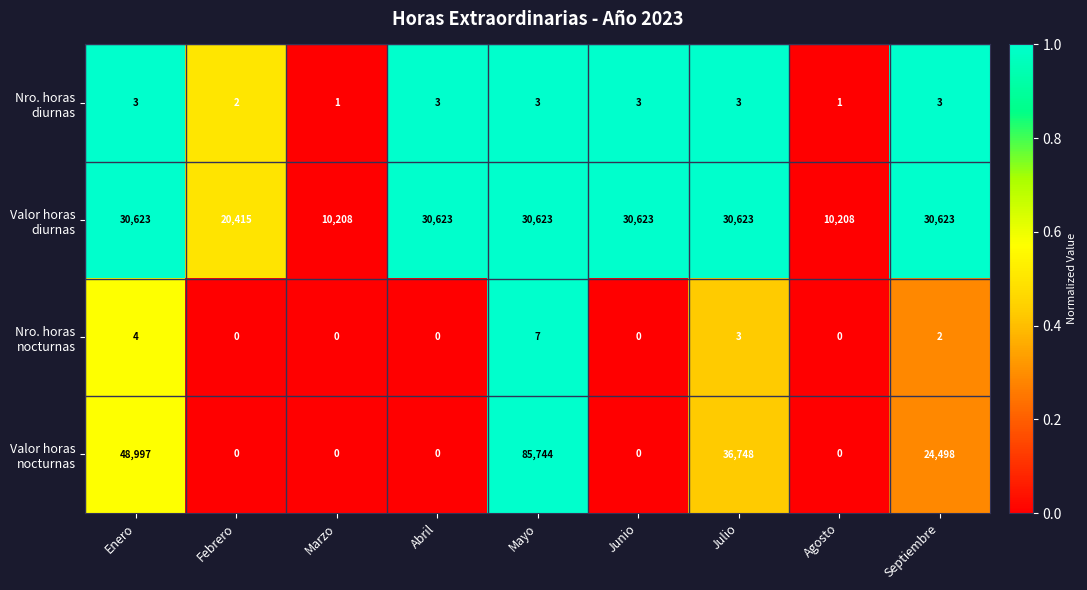

What is the difference between the highest and lowest values at Marzo?

10208